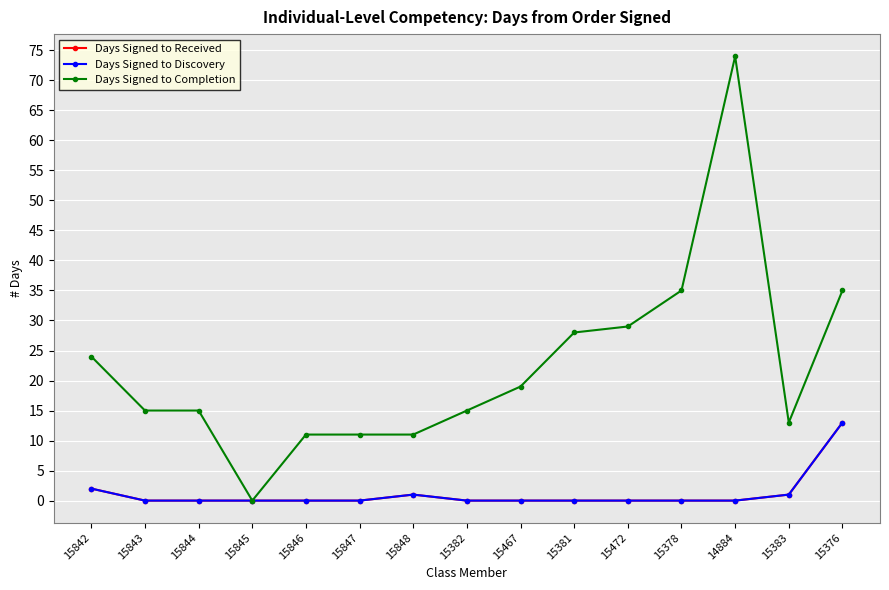

Is this an area chart (filled region under the line)?

No